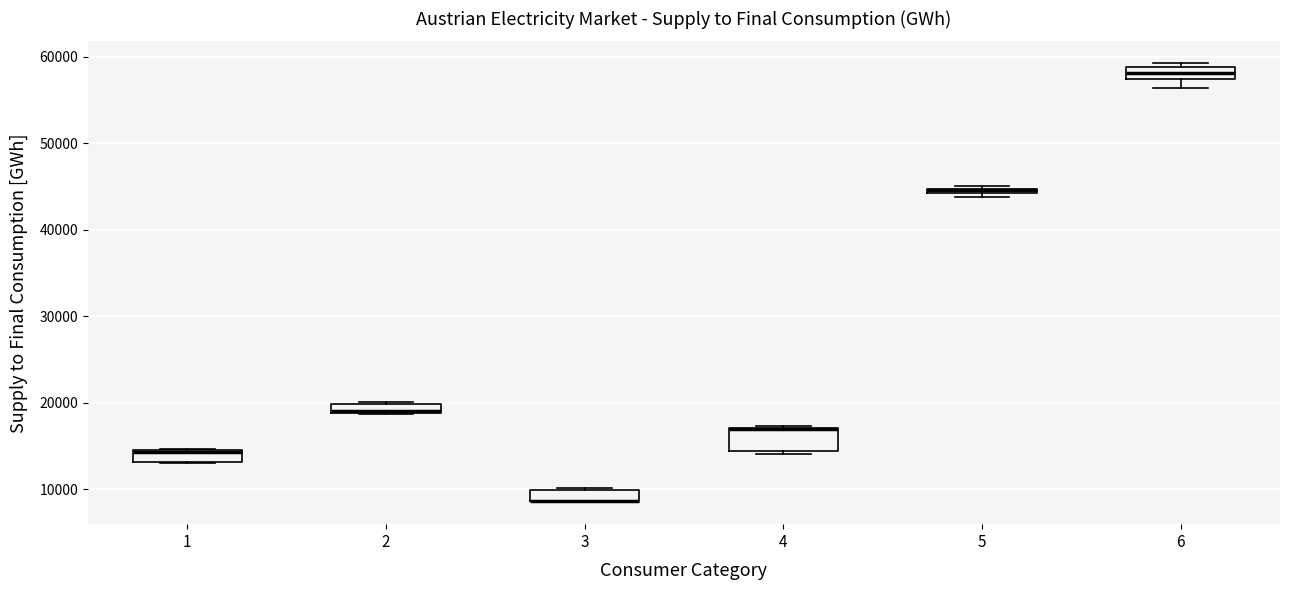

Which box is the tallest, from its lower edge to its upper edge?

4